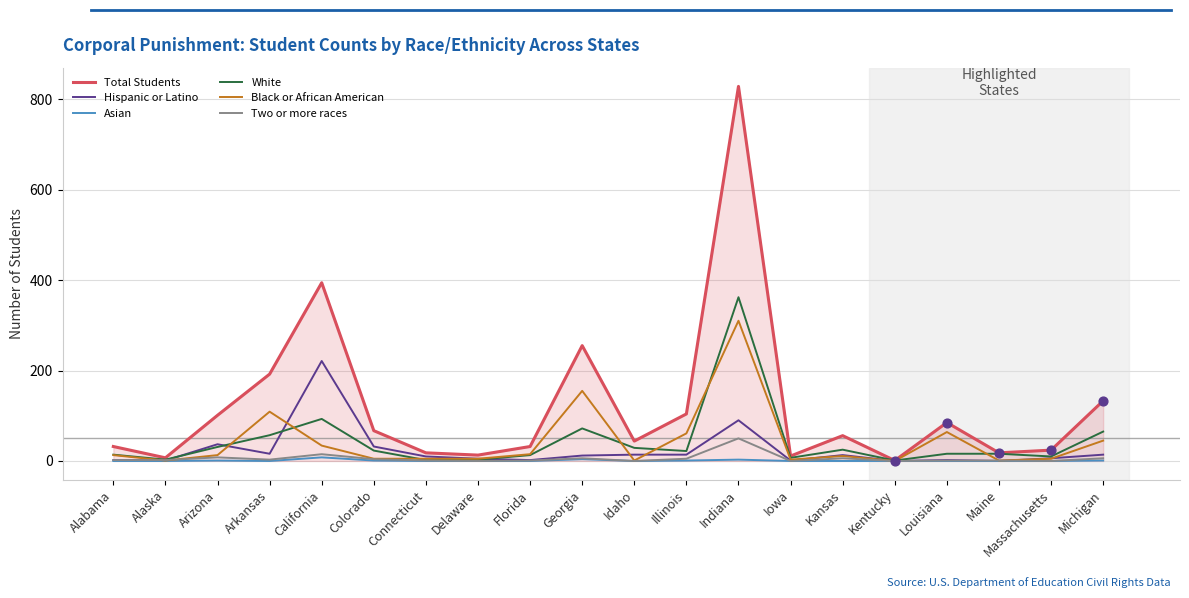

What are all the series names shown in the legend?

Total Students, Hispanic or Latino, Asian, White, Black or African American, Two or more races